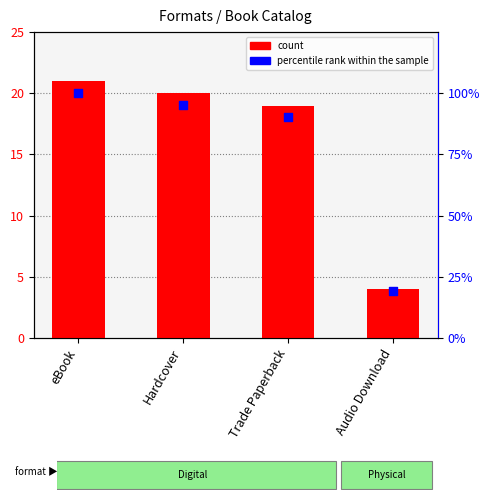

What is the total value across all series at Audio Download?

23.0